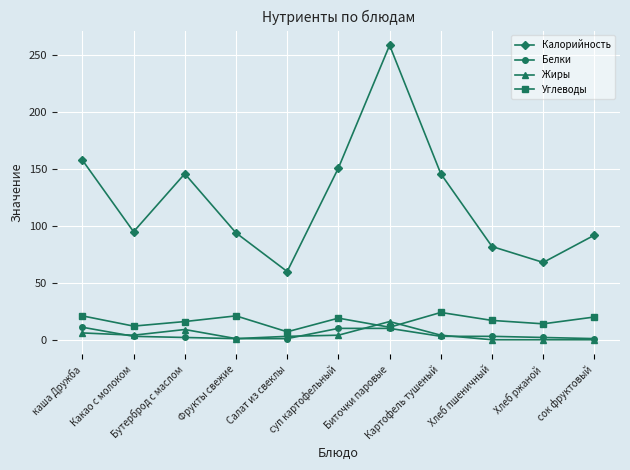

In Калорийность, how many points are higher than both neighbors (excluding endpoints)?

2